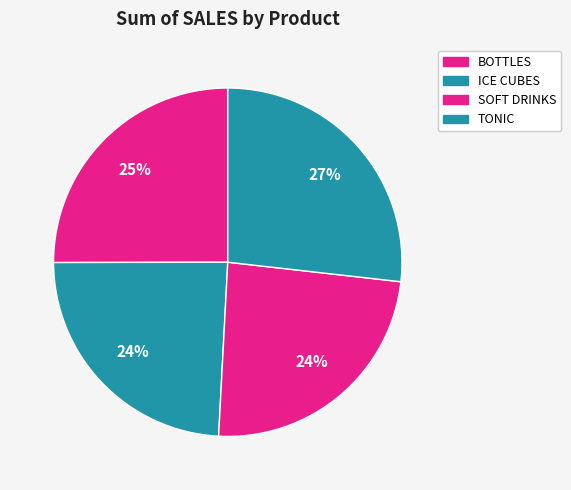

What percentage is the TONIC slice, to the nearest percent?

27%